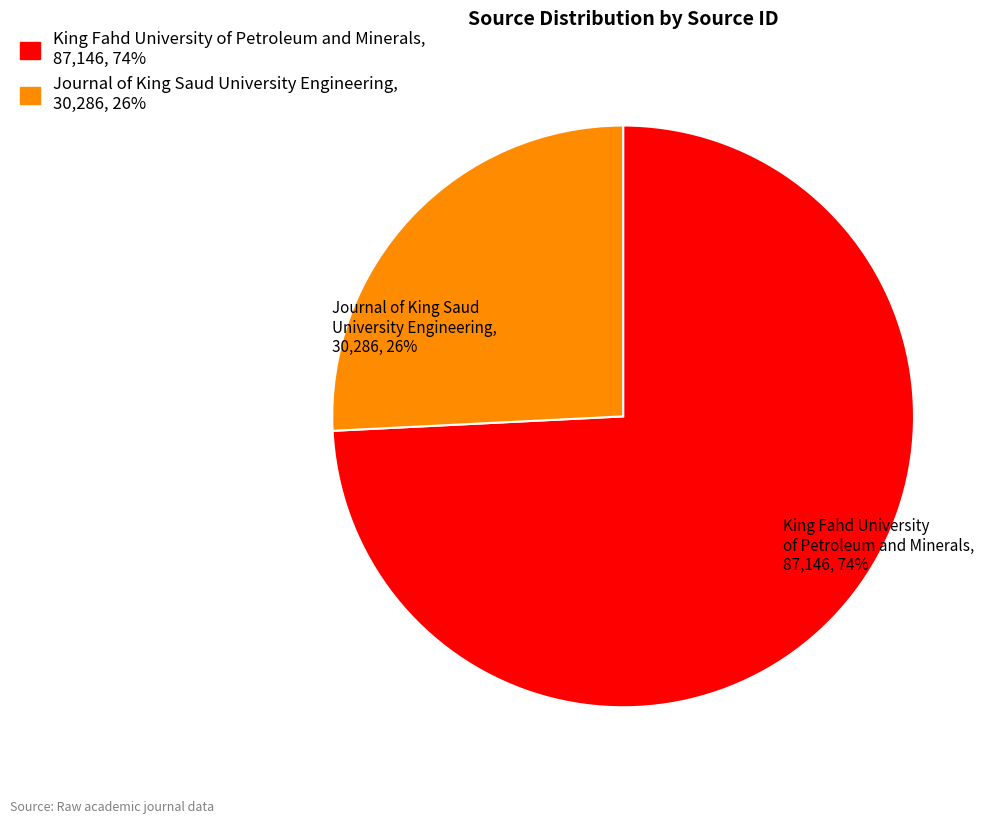

To the nearest percent, what is the difference between the largest and smallest slice percentages?

48%